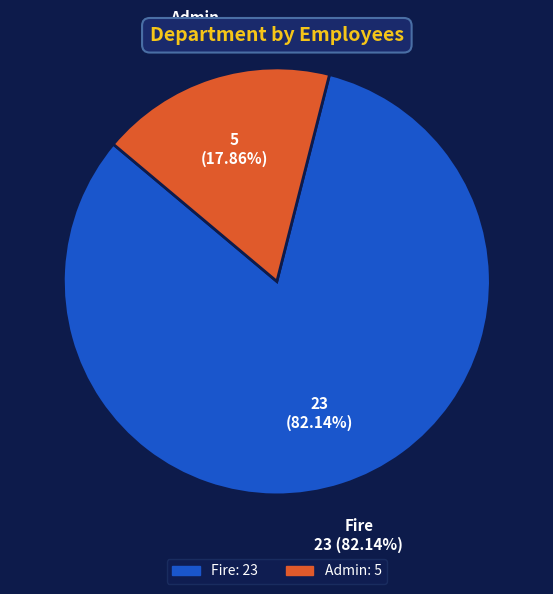

To the nearest percent, what portion does Fire represent?

82%